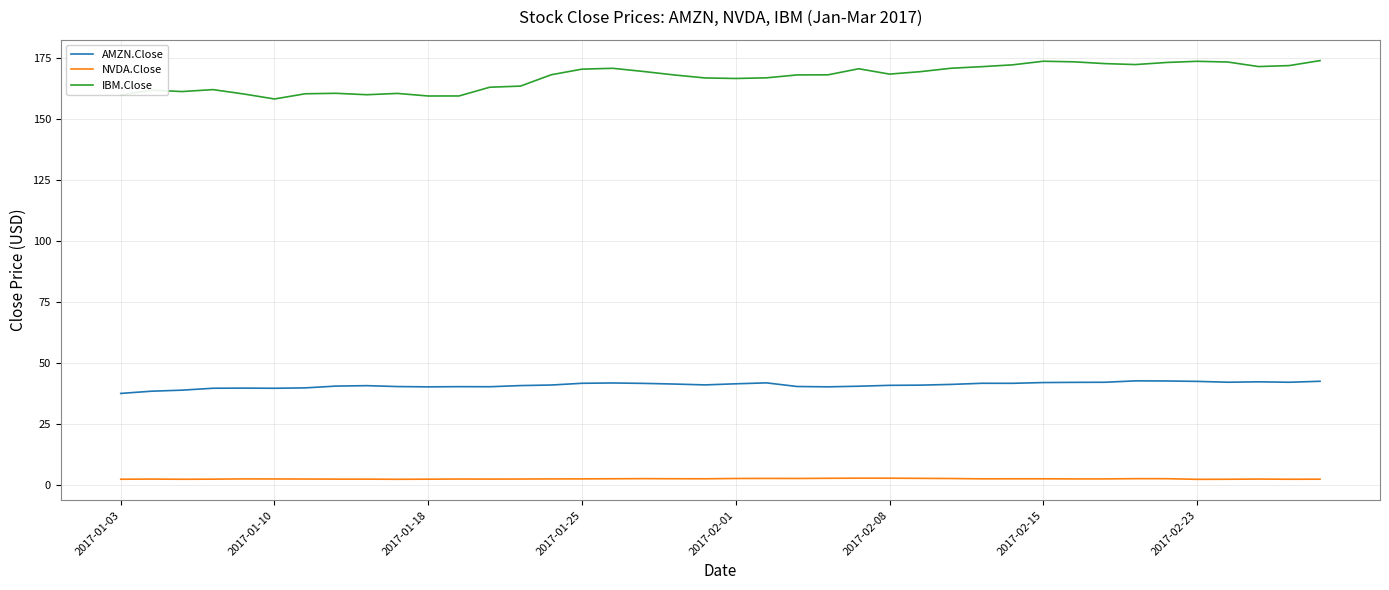

True or false: AMZN.Close has more than 0 interior local peaks.

True